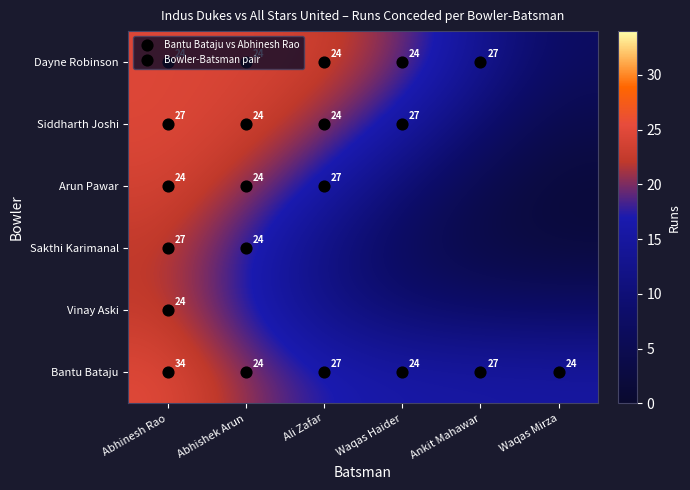

What is the highest value of the Arun Pawar series?

27